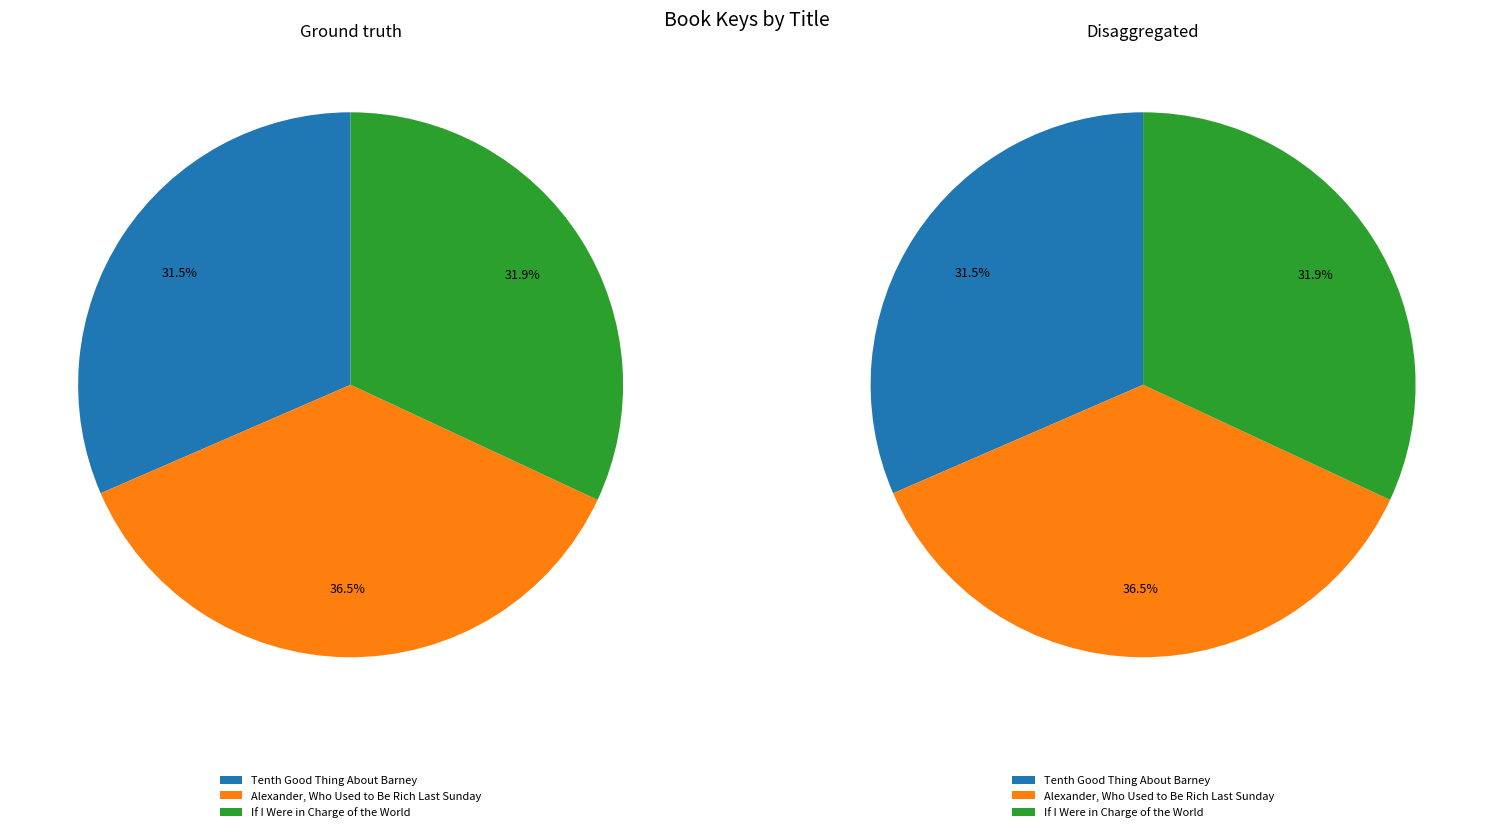

To the nearest percent, what is the average slice percentage?

33%